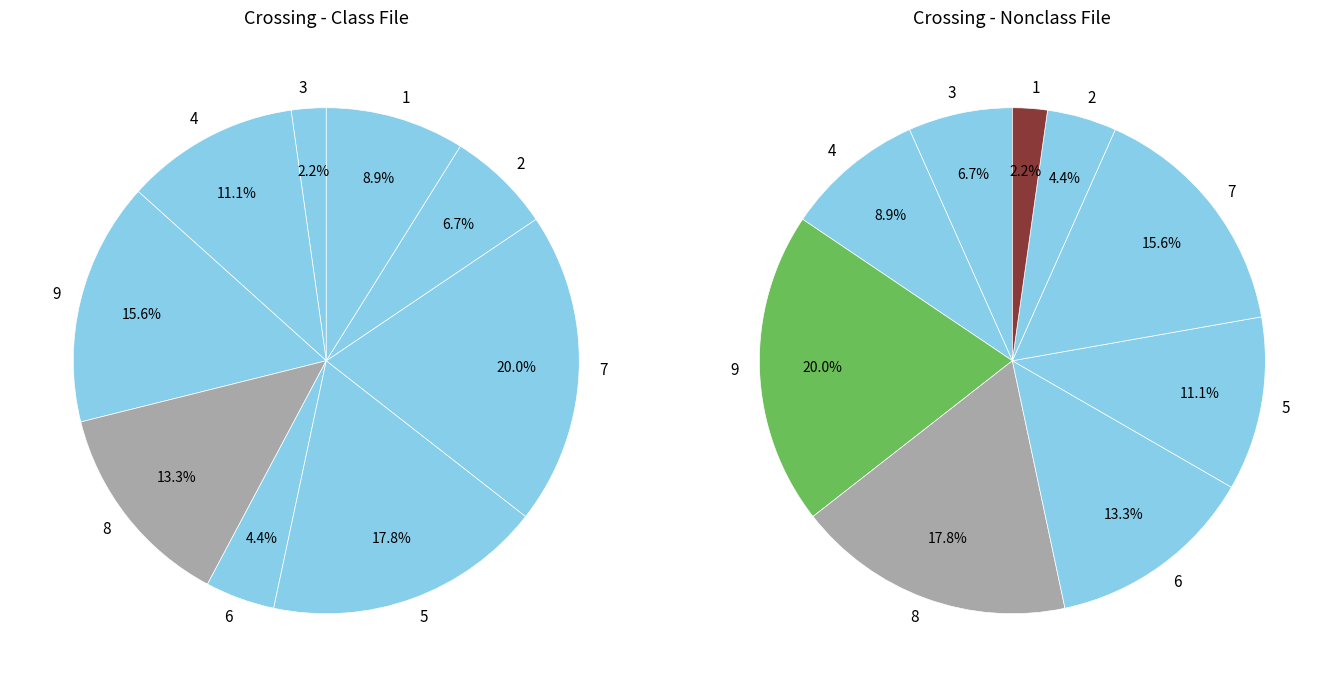

Is 1 the majority of the pie?

No